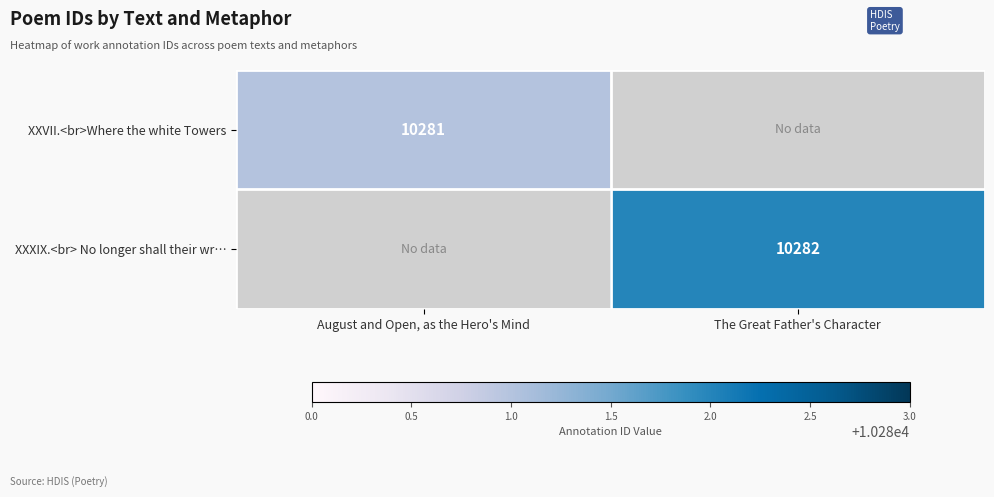

The value of XXXIX.<br> No longer shall their wr… at The Great Father's Character is 10282. True or false?

True